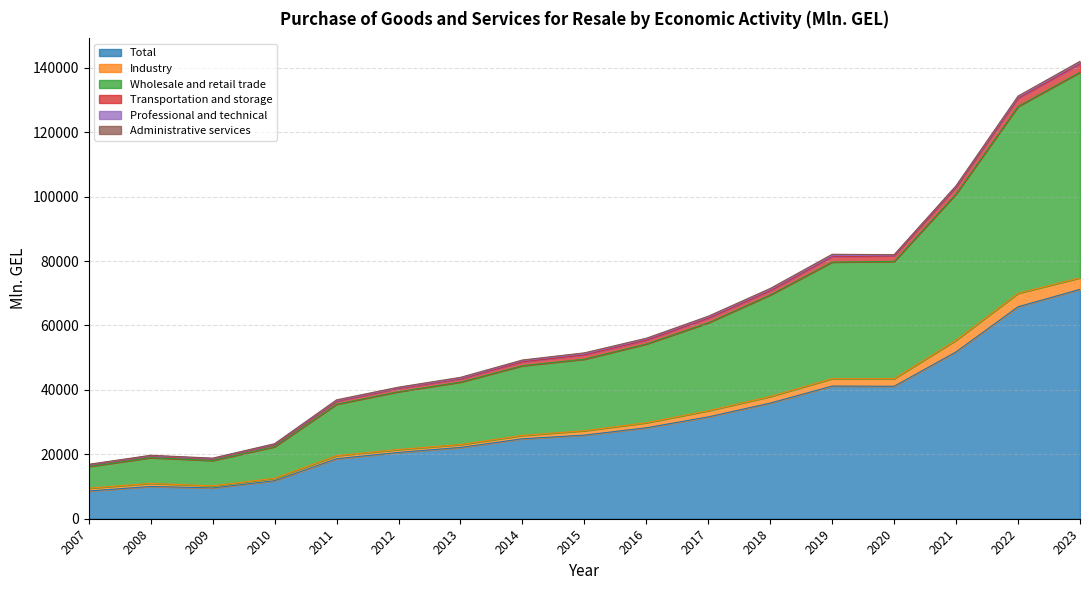

At how many categories does at least one series exceed 124341?

2